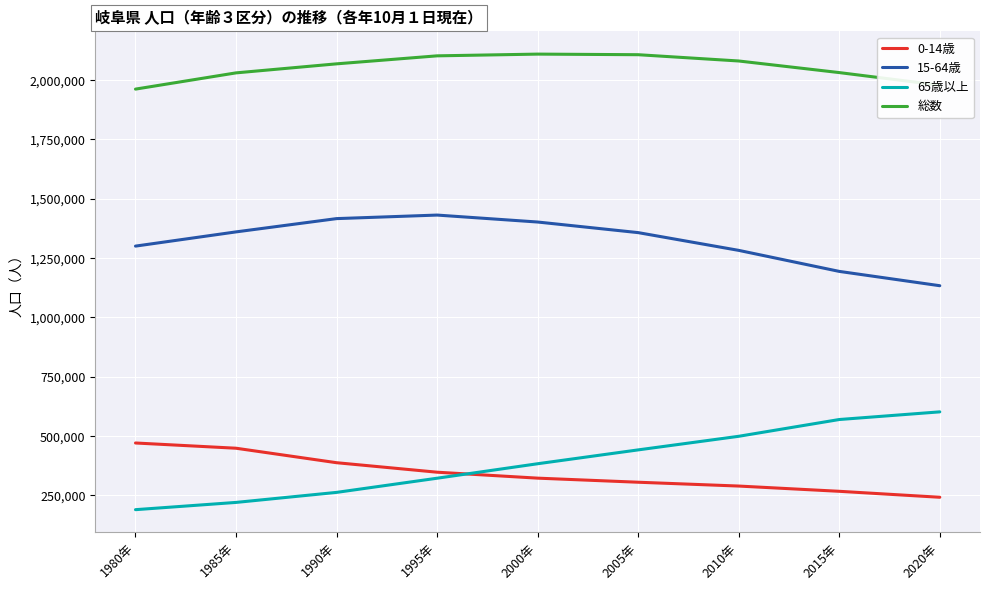

How many categories are shown in the chart?

9